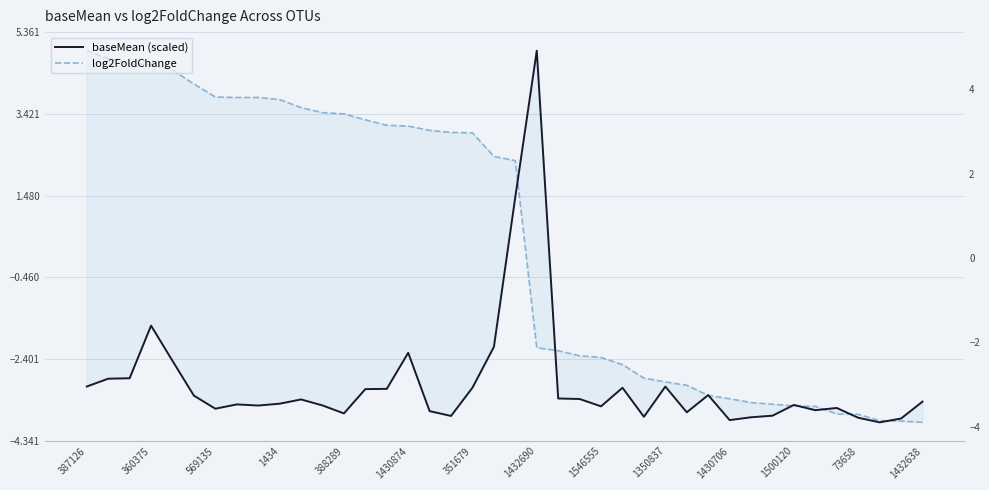

What position from the left is 17?

18